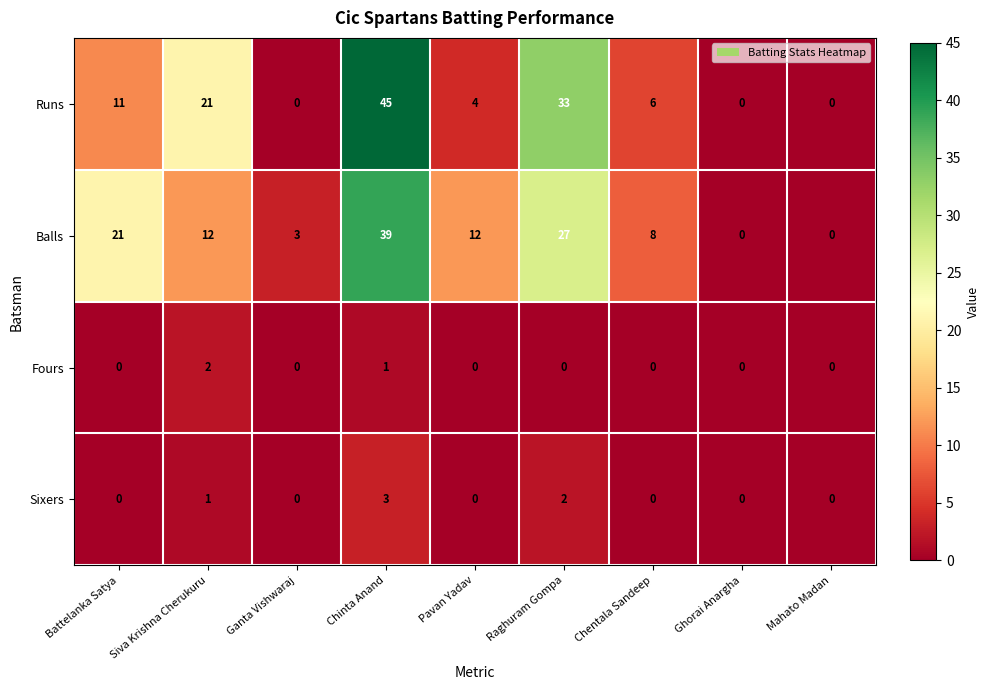

What is the sum of all Runs values?

120